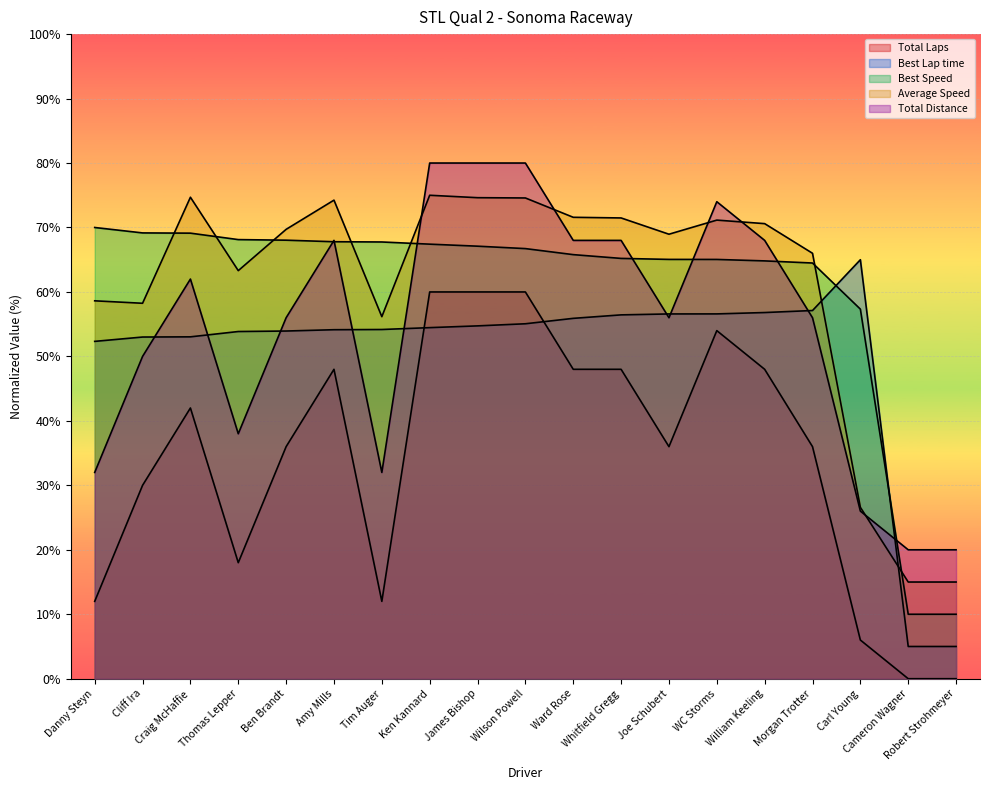

How many categories are shown in the chart?

19